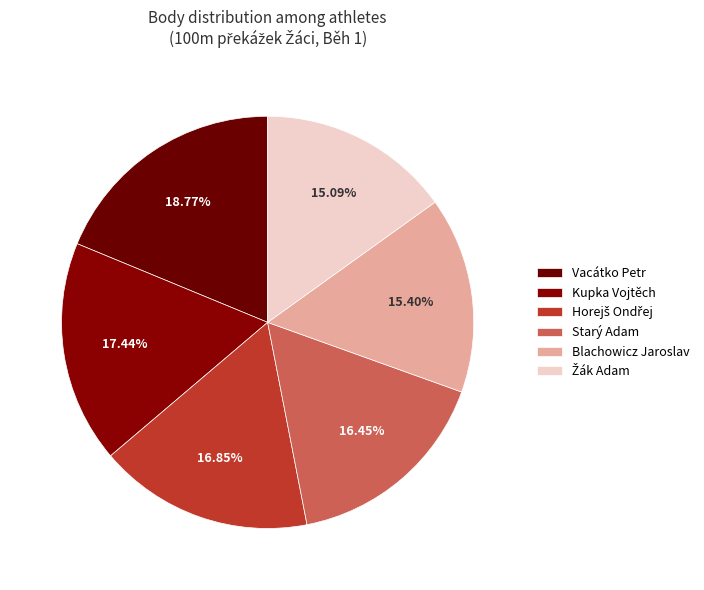

To the nearest percent, what portion does Starý Adam represent?

16%